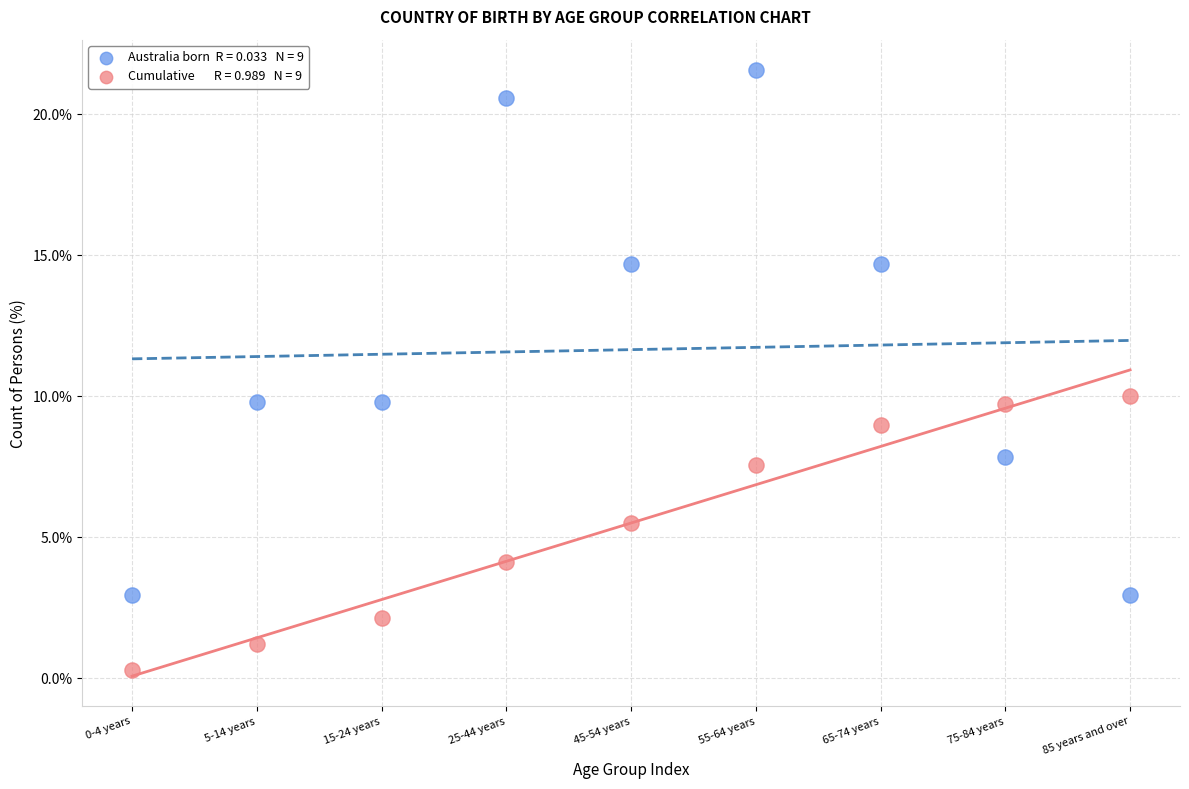

Across all data points, what is the range of Y values (max minus min)?

21.3